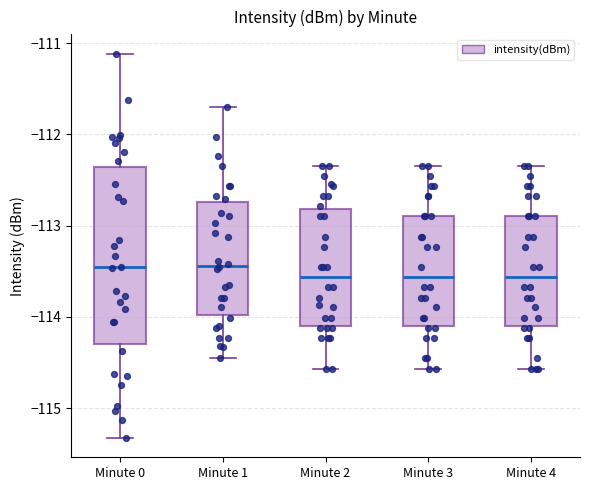

Which box is the tallest, from its lower edge to its upper edge?

Minute 0